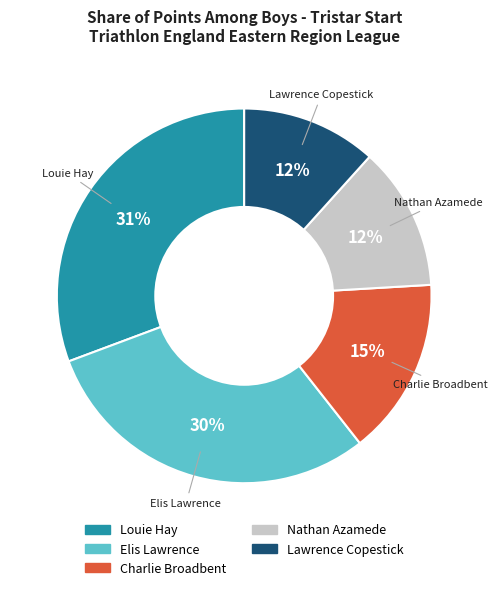

To the nearest percent, what is the difference between the largest and smallest slice percentages?

19%